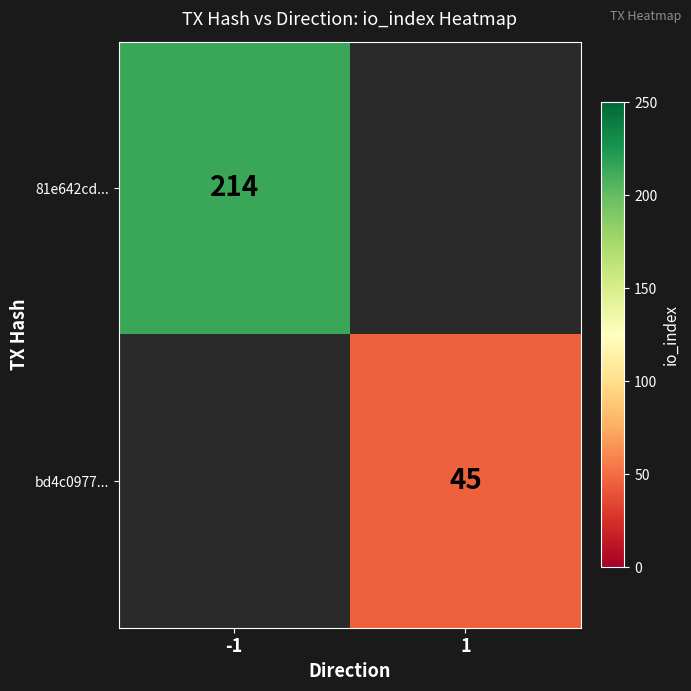

Is it true that 81e642cd... equals 318 at -1?

False